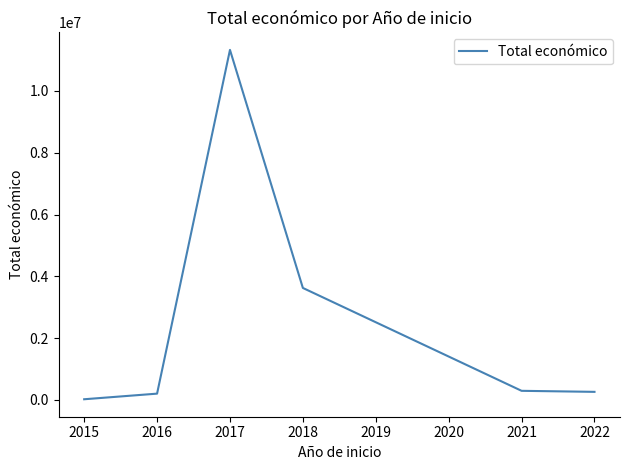

Count the number of categories in the chart.

6